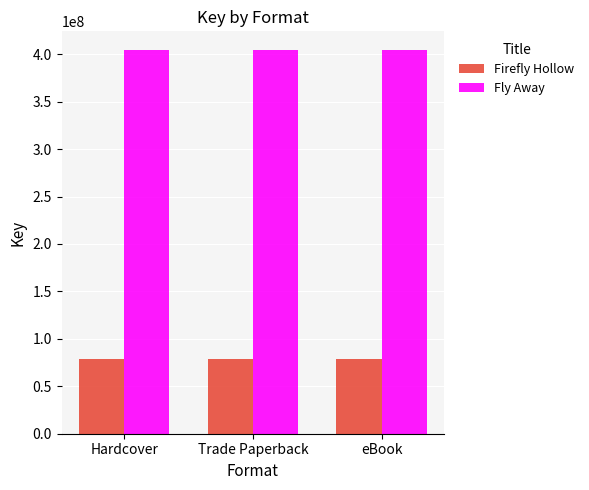

What is the lowest value of the Fly Away series?

403910348